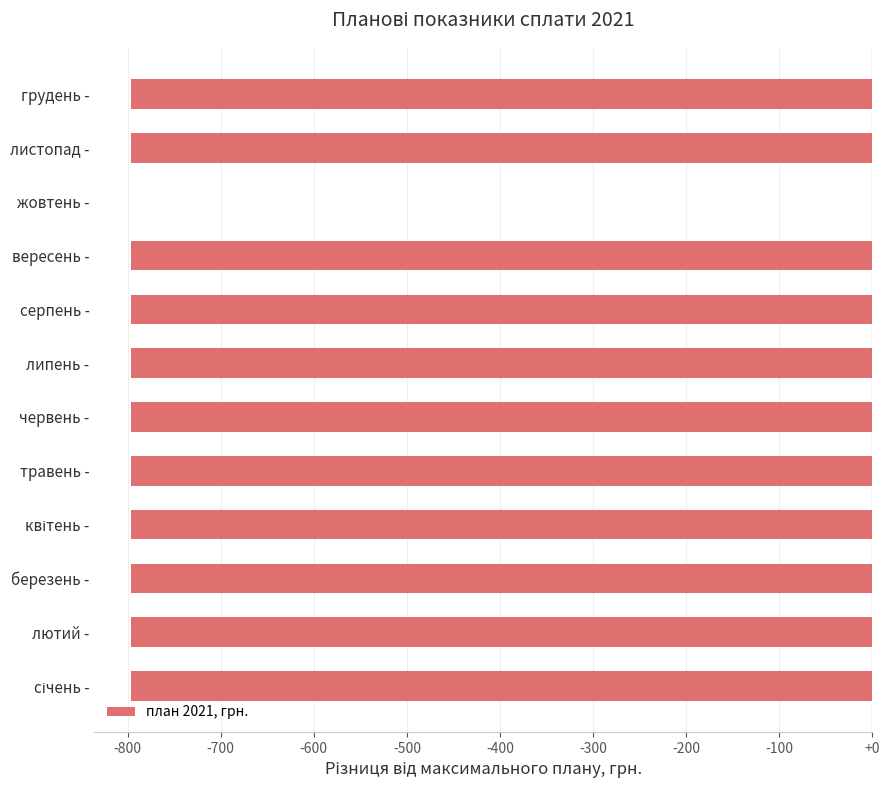

What is the sum of all values?

-8756